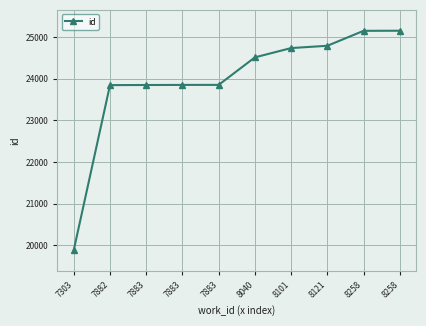

Approximately how many times larger is the value at 7882 compared to 7303?

1.2